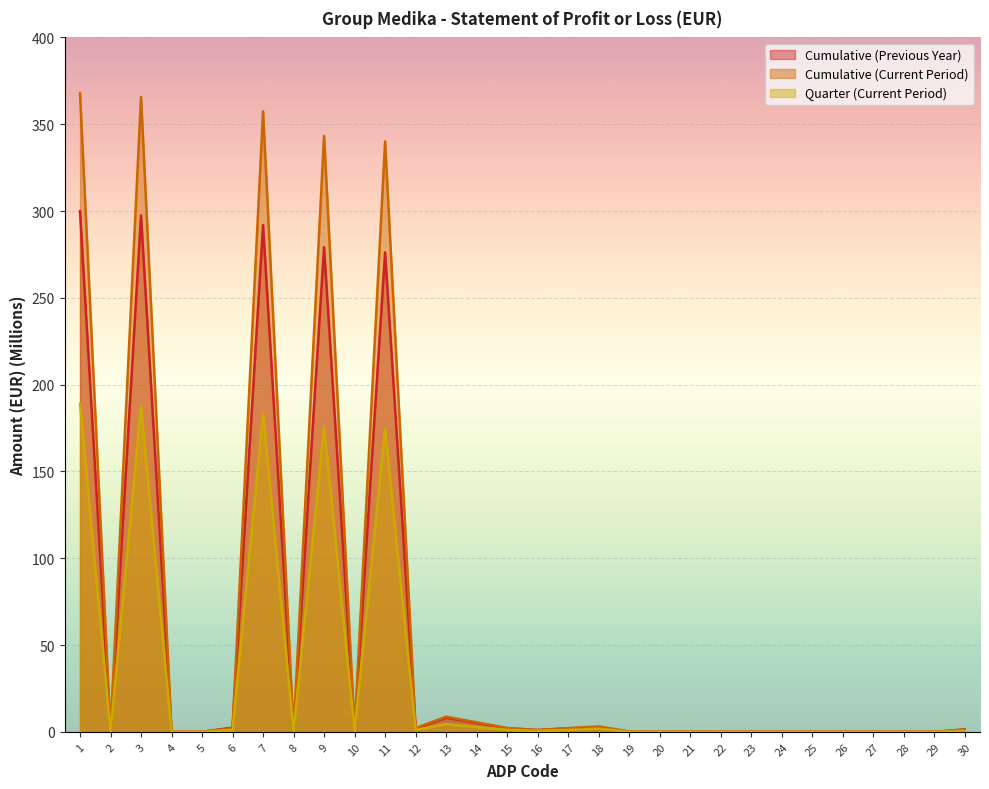

Reading left to right, transcribe all the data shown in this chart.

Cumulative (Previous Year): 299.9	0.0	297.5	0.0	0.0	2.4	291.8	0.0	279.1	1.1	276.2	1.8	8.1	5.2	2.0	1.0	2.0	2.5	0.1	0.0	0.1	0.0	0.0	0.0	0.0	0.0	0.0	0.0	0.0	1.4
Cumulative (Current Period): 367.8	0.0	365.7	0.0	0.0	2.1	357.4	0.0	343.3	1.0	340.1	2.2	8.7	5.5	2.2	1.1	2.1	3.1	0.2	0.0	0.2	0.0	0.0	0.0	0.0	0.0	0.0	0.0	0.0	1.3
Quarter (Current Period): 189.0	0.0	187.9	0.0	0.0	1.1	183.5	0.0	176.1	0.5	174.6	1.1	4.5	2.8	1.1	0.5	1.1	1.8	0.1	0.0	0.1	0.0	0.0	0.0	0.0	0.0	0.0	0.0	0.0	0.6